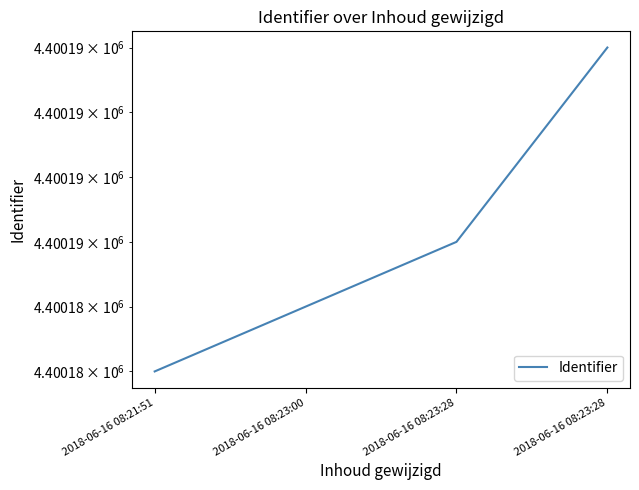

What is the sum of all values?

17600744